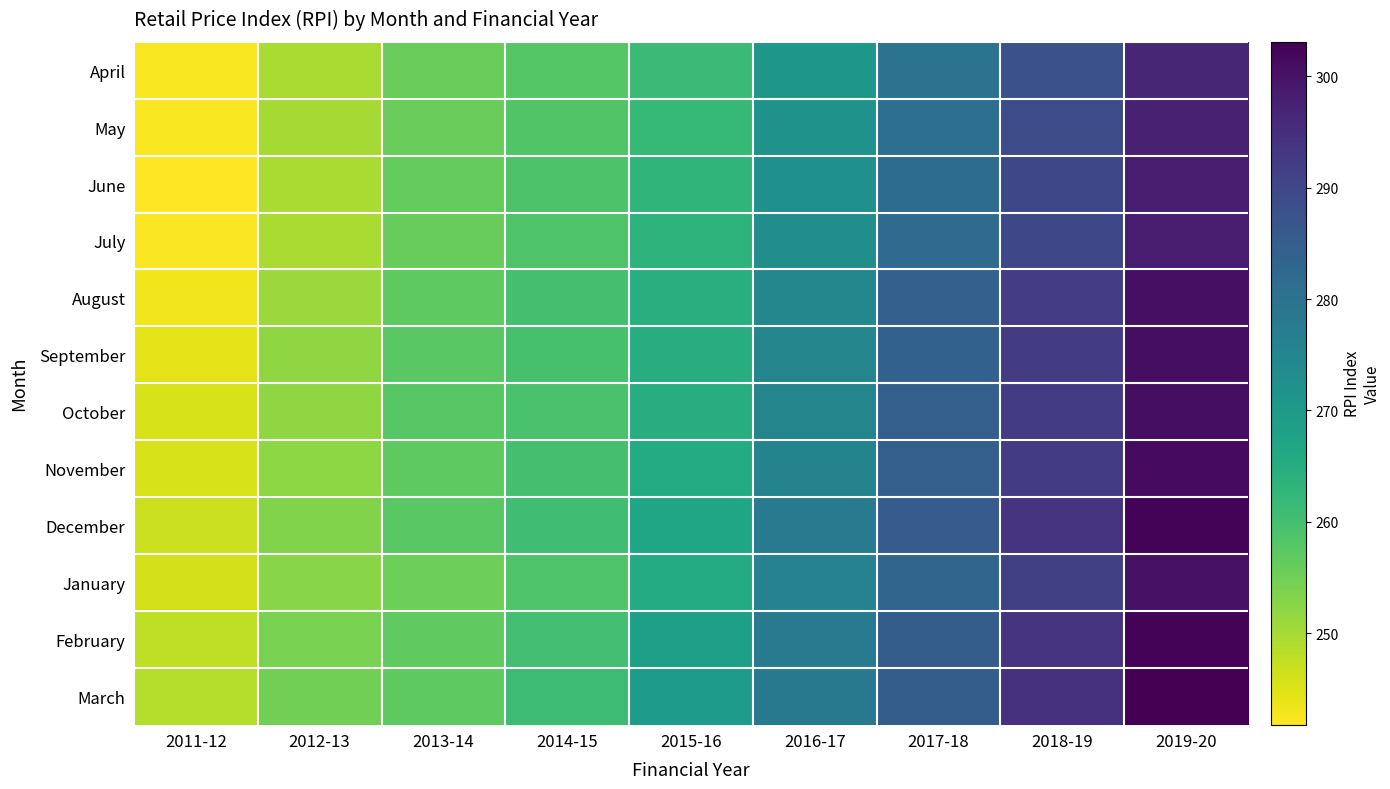

At which category is the sum across all series the highest?

2019-20